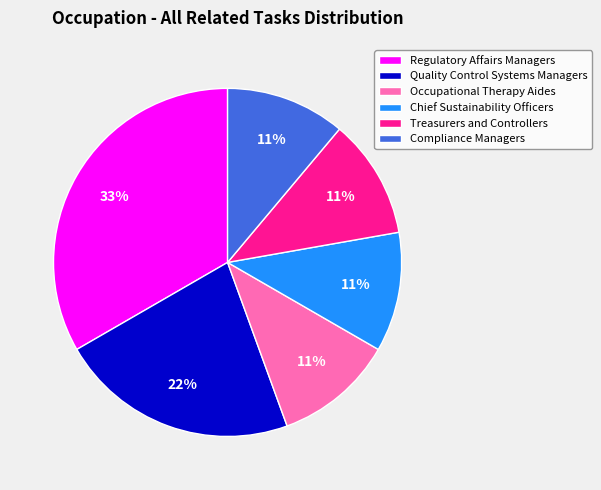

Which category has the biggest portion of the pie?

Regulatory Affairs Managers